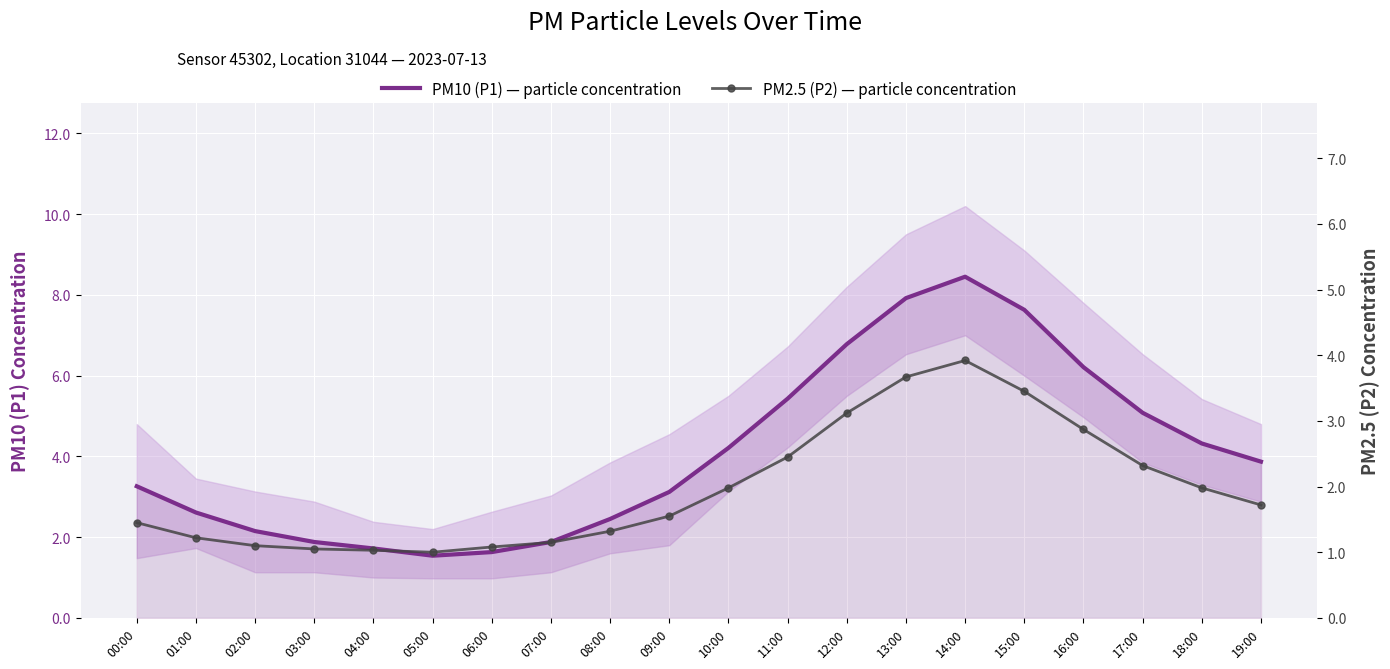

Which has a higher value, 04:00 or 00:00?

00:00